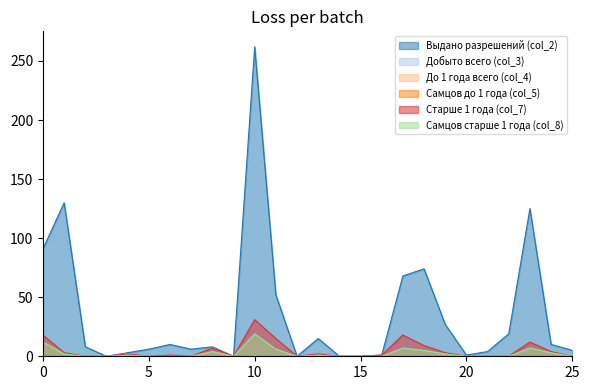

True or false: Самцов старше 1 года (col_8) and Добыто всего (col_3) cross at least once.

False